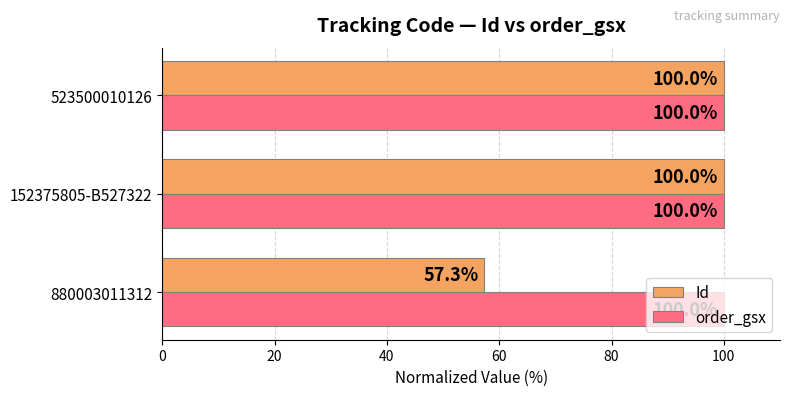

What is the approximate value of Id at 152375805-B527322?

100.0